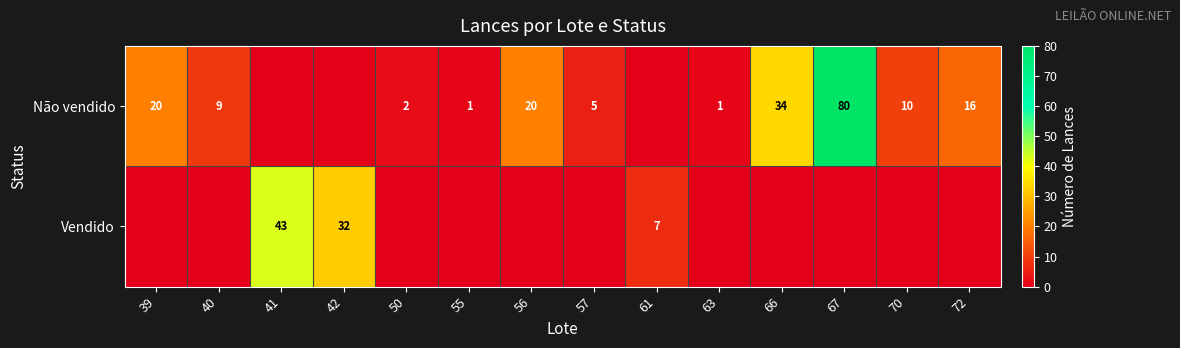

What is the difference between the highest and lowest values at 63?

1